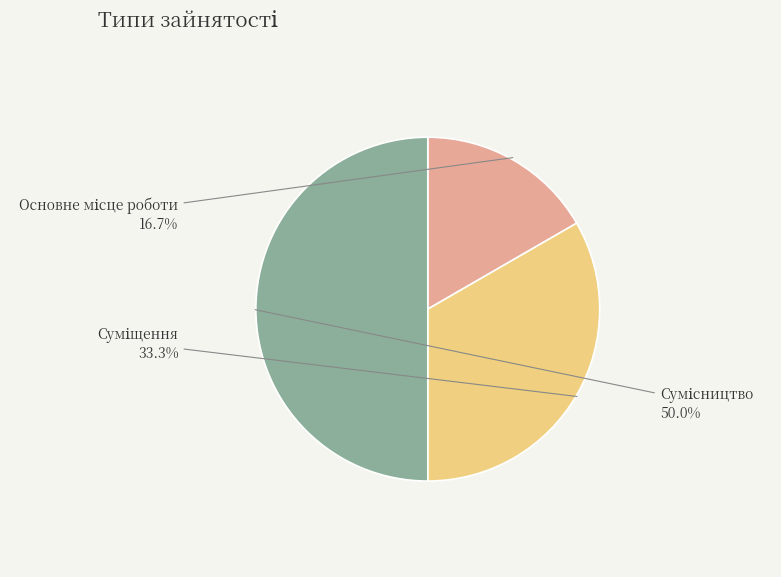

Between Суміщення and Основне місце роботи, which is larger?

Суміщення